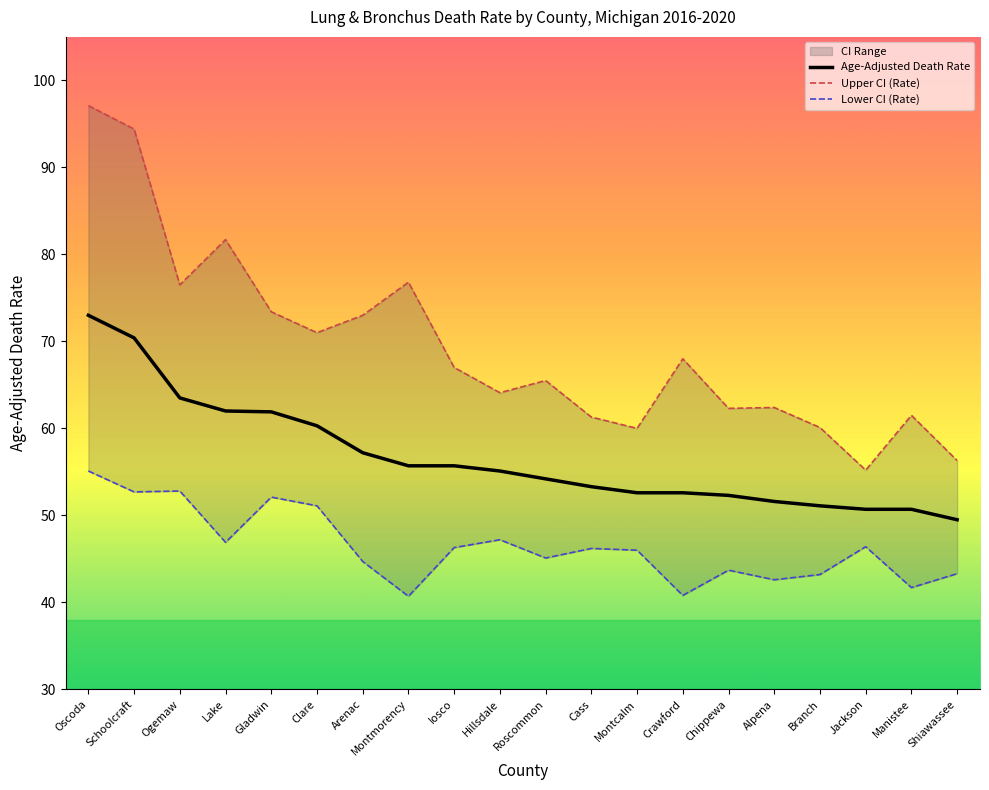

List the labels in order of Age-Adjusted Death Rate value, largest first.

Oscoda, Schoolcraft, Ogemaw, Lake, Gladwin, Clare, Arenac, Montmorency, Iosco, Hillsdale, Roscommon, Cass, Montcalm, Crawford, Chippewa, Alpena, Branch, Jackson, Manistee, Shiawassee